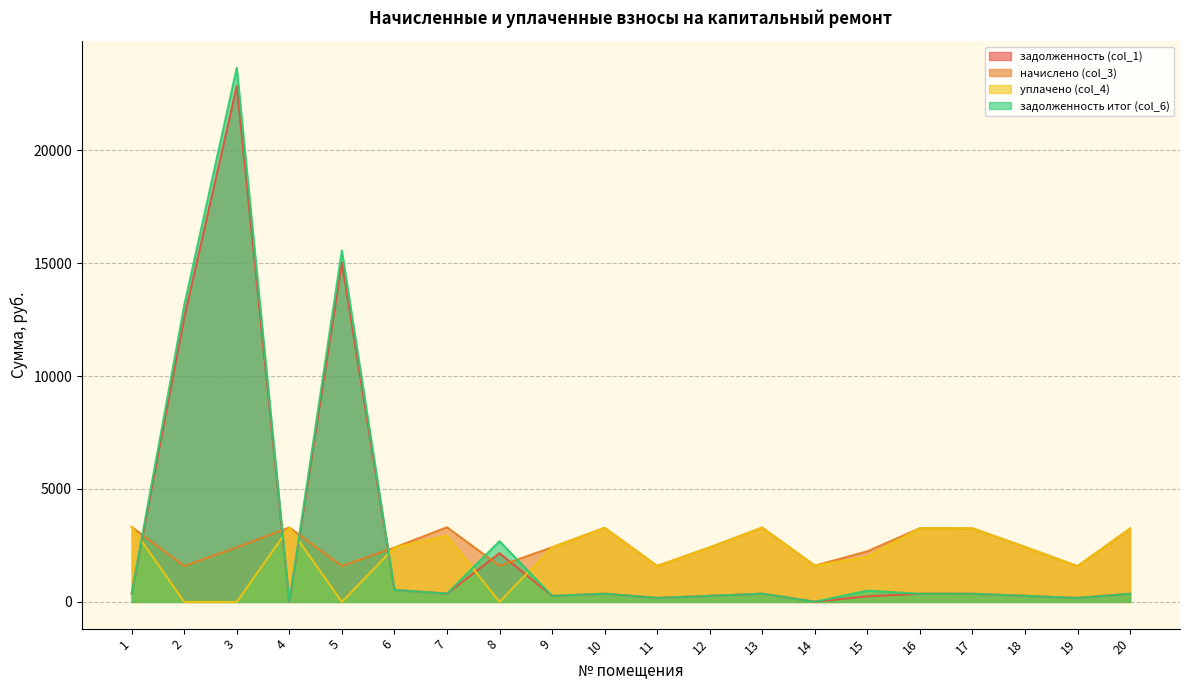

What is the difference between the задолженность итог (col_6) values at 12 and 15?

230.0